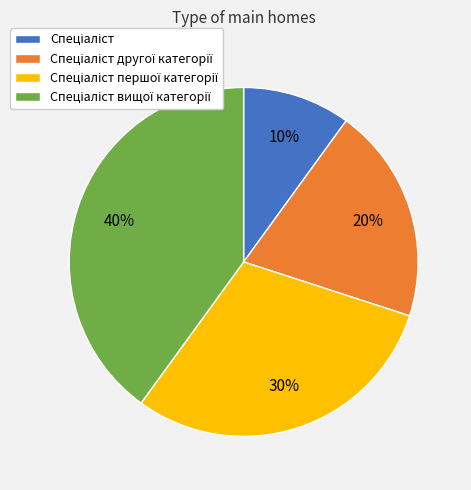

Is there a majority slice in this chart?

No